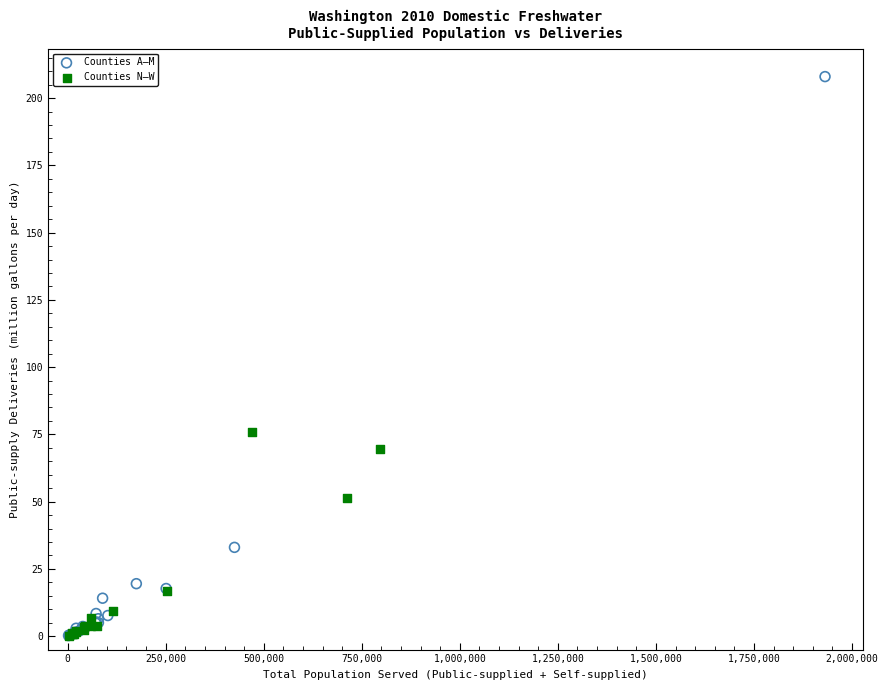

Which series reaches the maximum Y coordinate?

Counties A–M